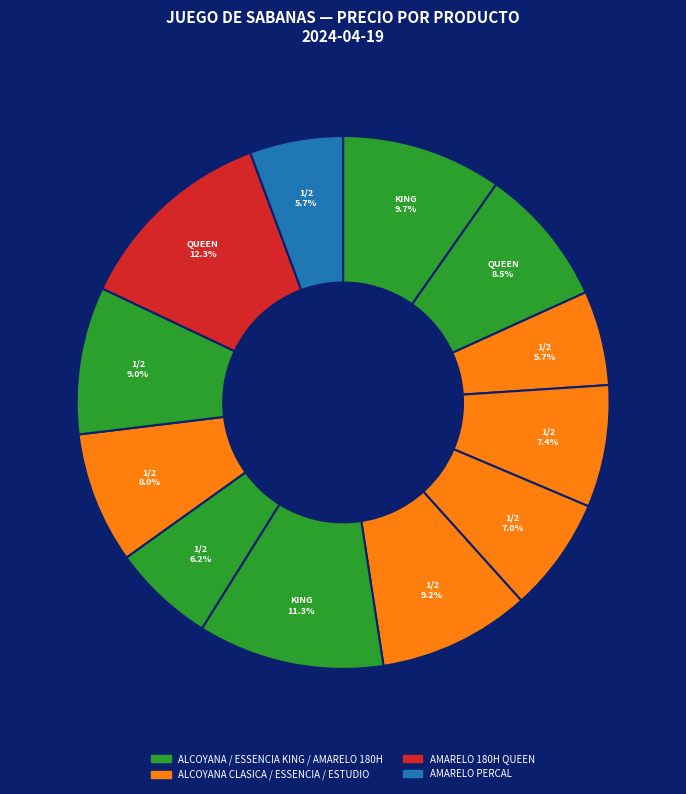

To the nearest percent, what is the difference between the largest and smallest slice percentages?

7%